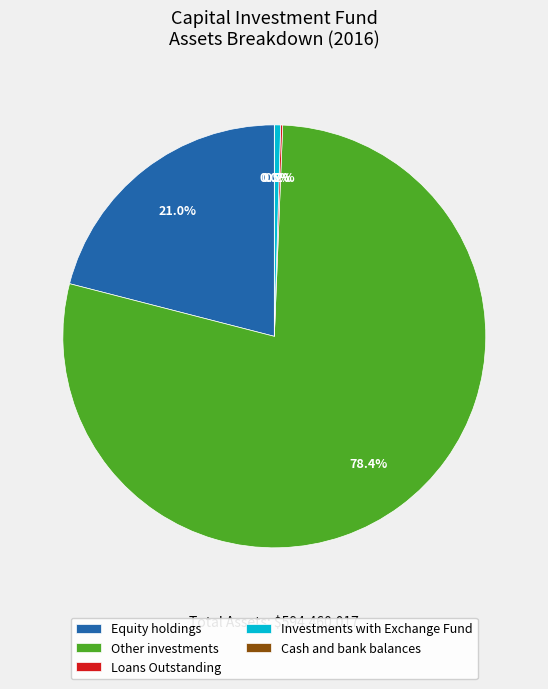

How much of the chart is everything except Cash and bank balances?

100.0%